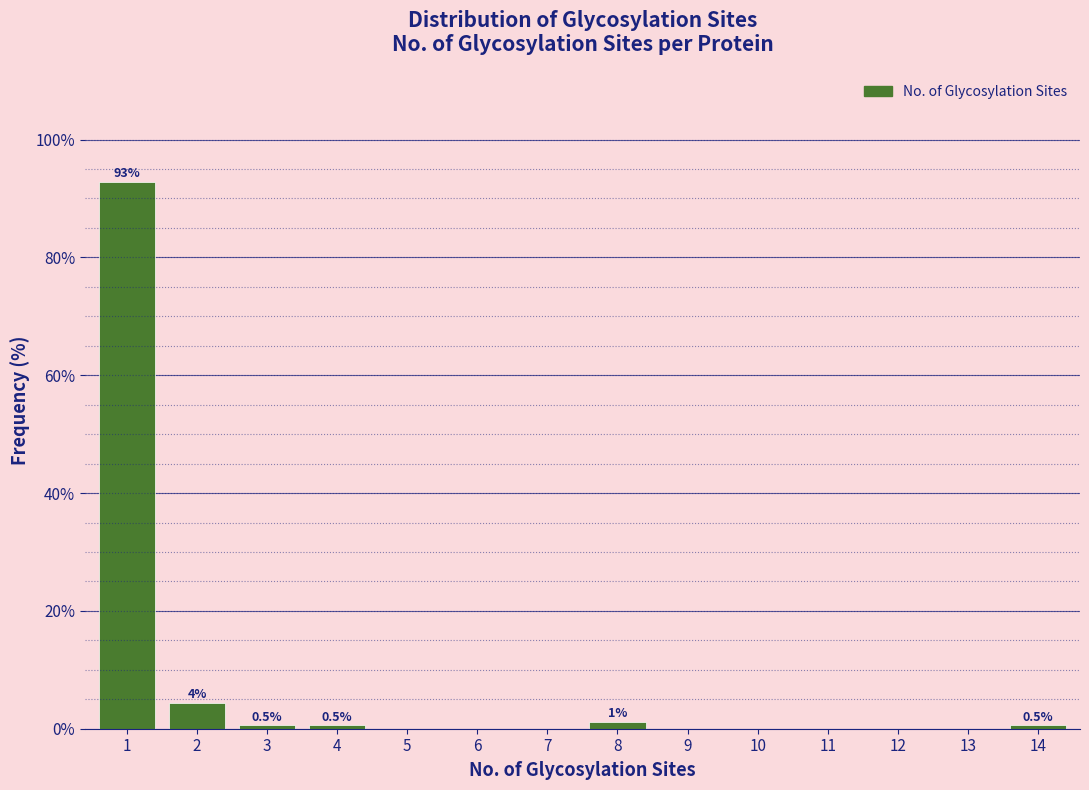

Reading right to left, transcribe all the data shown in this chart.

14=0.5	13=0.0	12=0.0	11=0.0	10=0.0	9=0.0	8=1.1	7=0.0	6=0.0	5=0.0	4=0.5	3=0.5	2=4.4	1=92.9